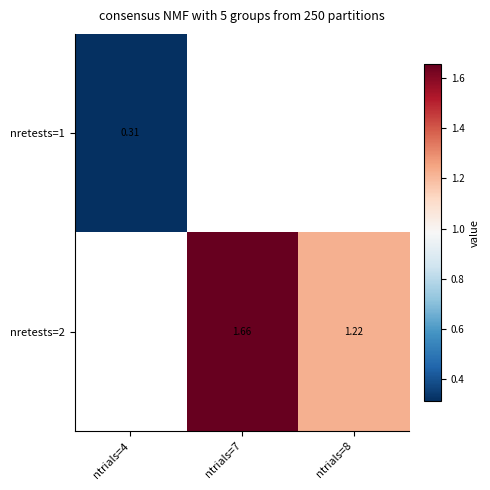

The nretests=1 series shows 0.1 at ntrials=4. True or false?

False